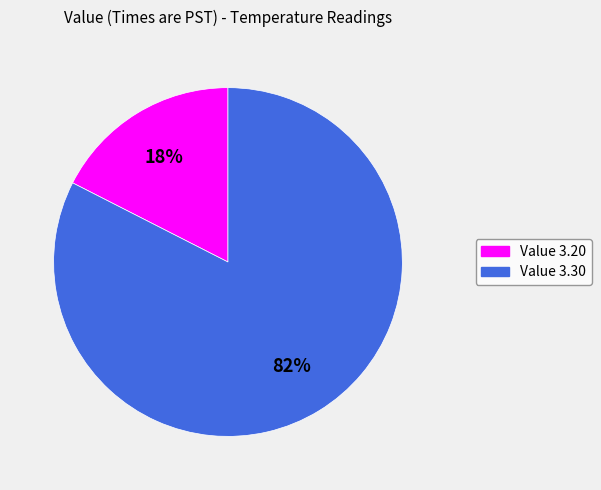

Which slice is the smallest?

Value 3.20